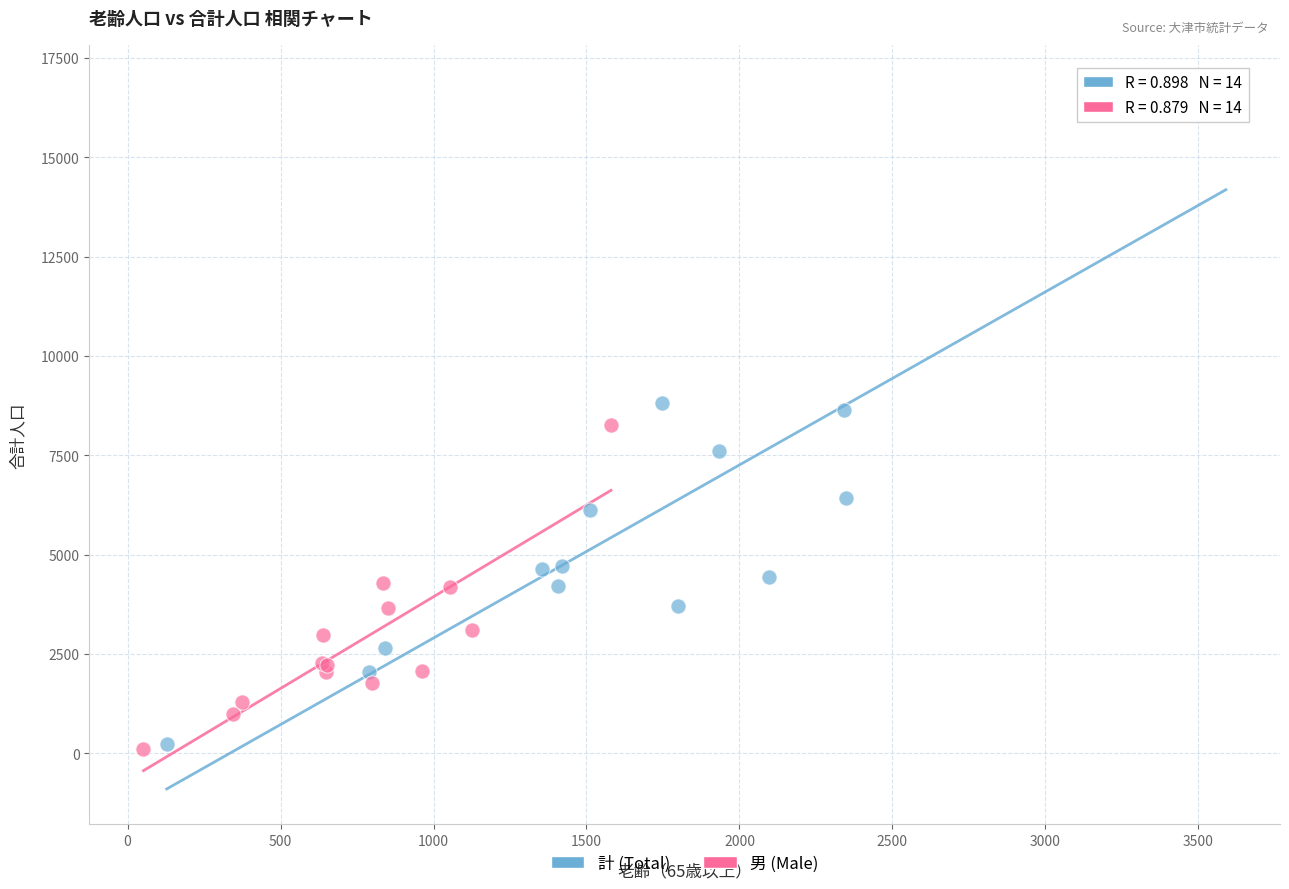

Which series has the widest spread of Y values?

計 (Total)